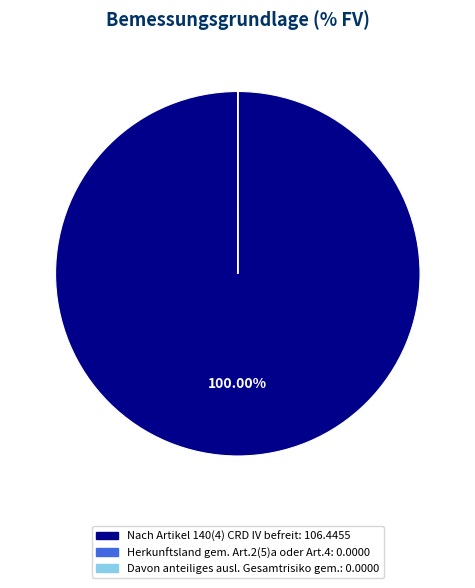

Is there a majority slice in this chart?

Yes